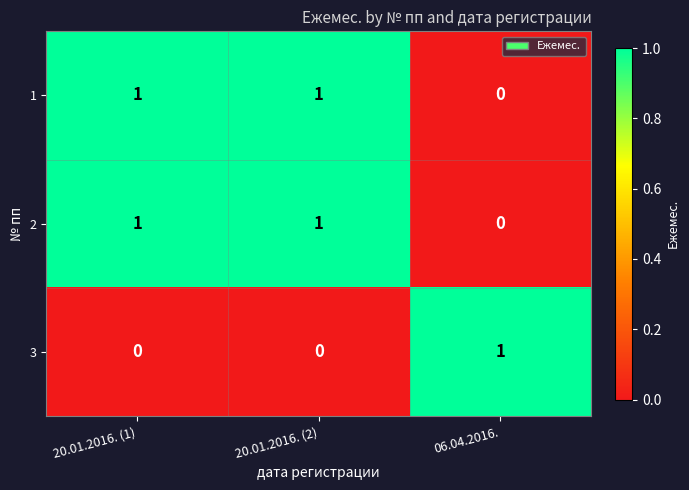

Count the 3 values in the range 0 to 1.

3